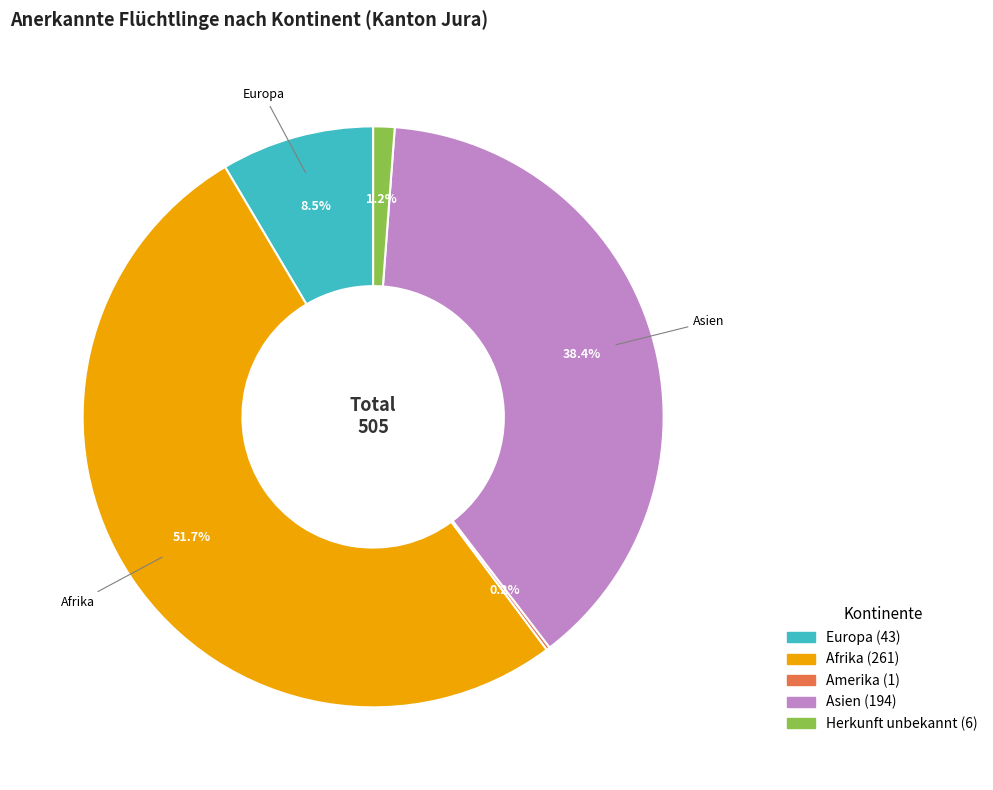

Is there a majority slice in this chart?

Yes